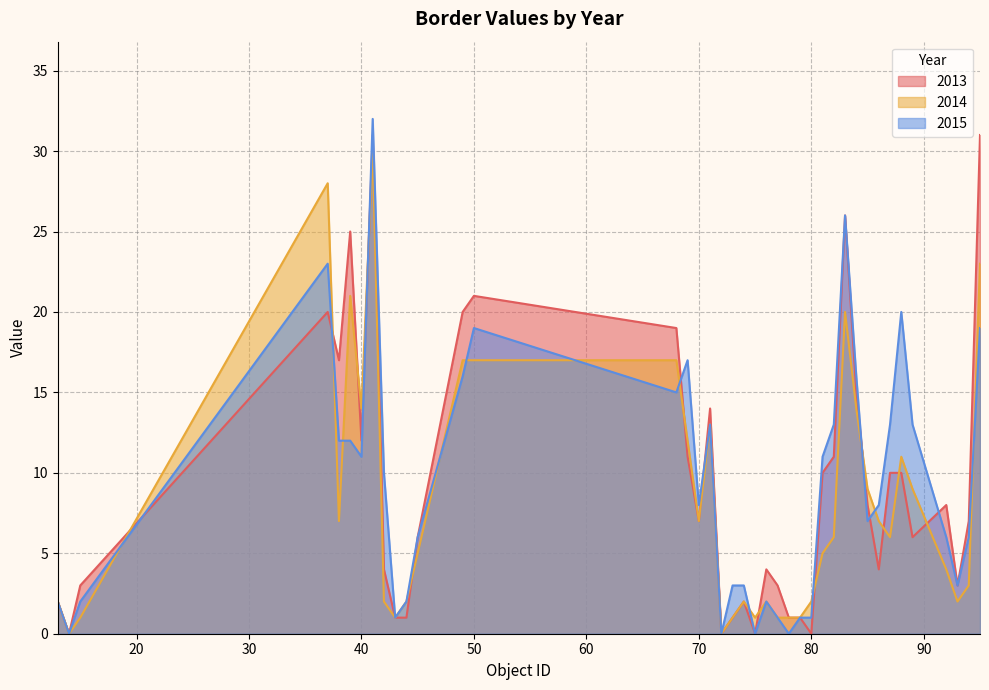

At which label is 2015 closest to 16?

49